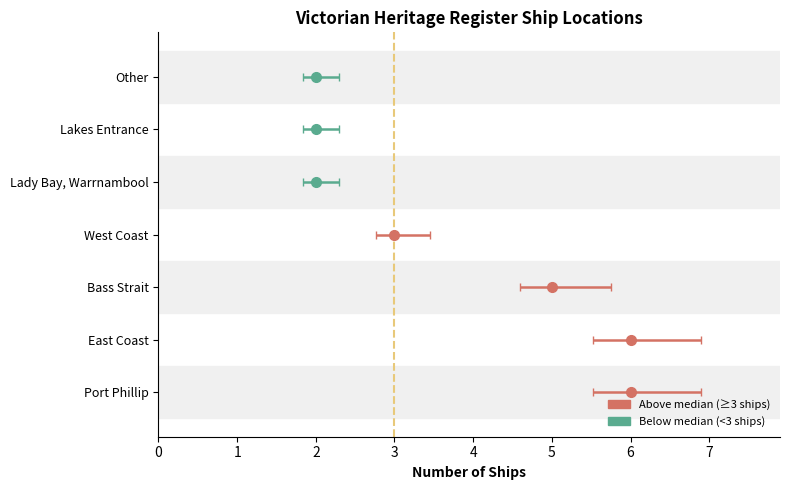

What is the difference between the values at Other and West Coast?

1